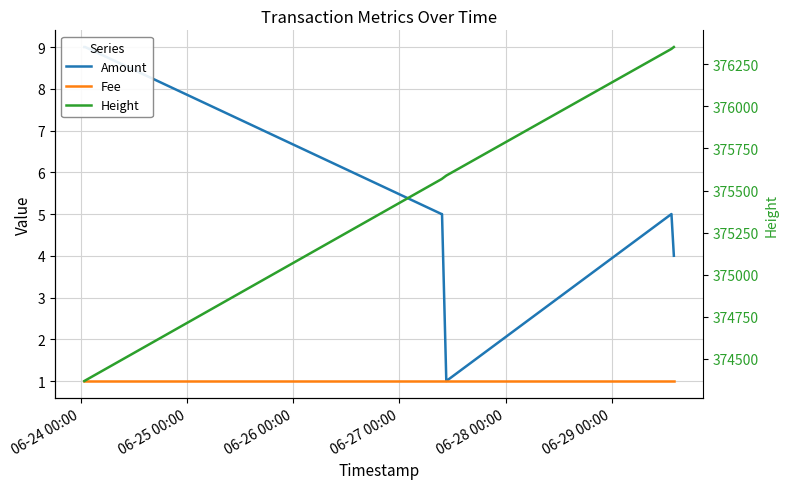

What is the value of the Height point at the 7th from the left?

376353